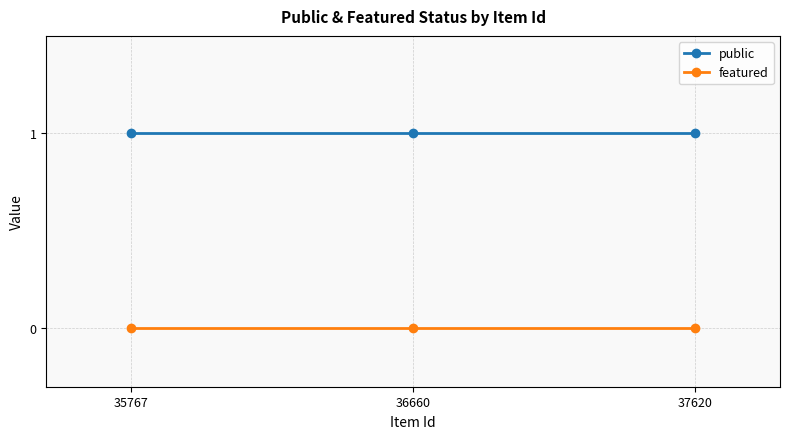

What is the average value of the public series?

1